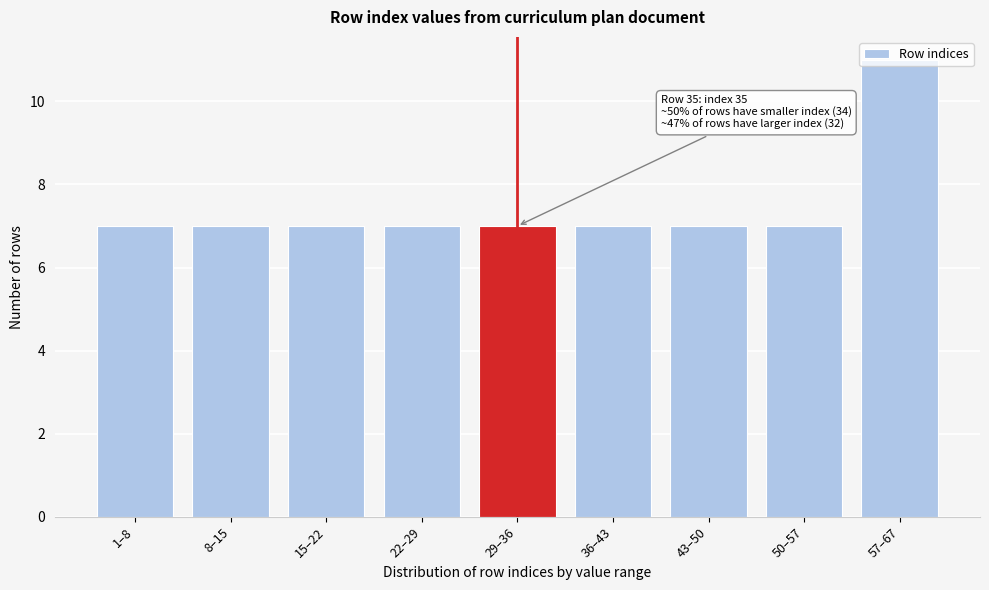

What value does the data have at 22–29?

7